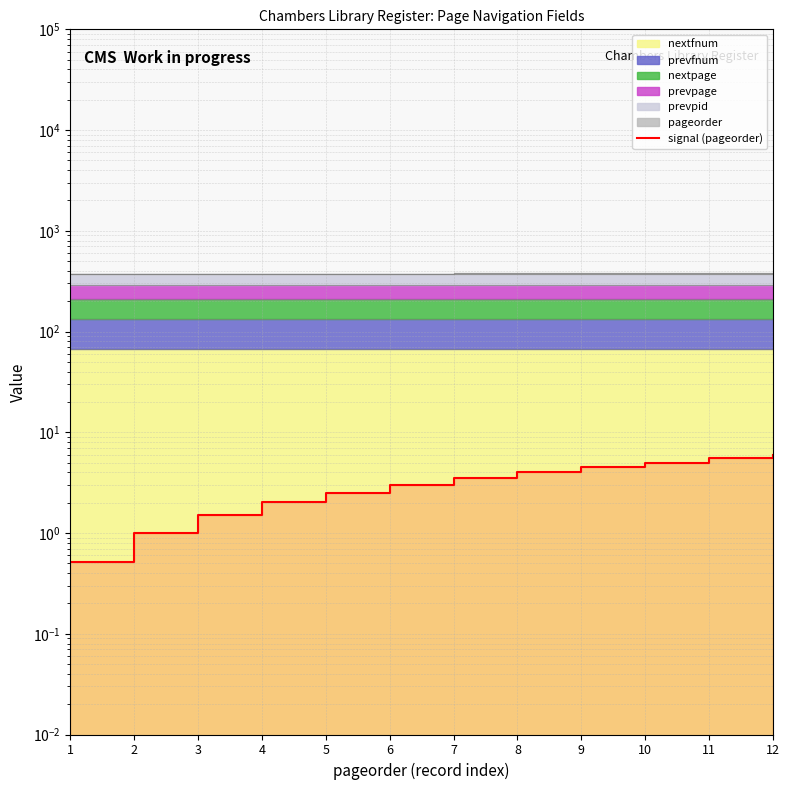

Approximately how many times larger is the value at 5 compared to 2?

2.5